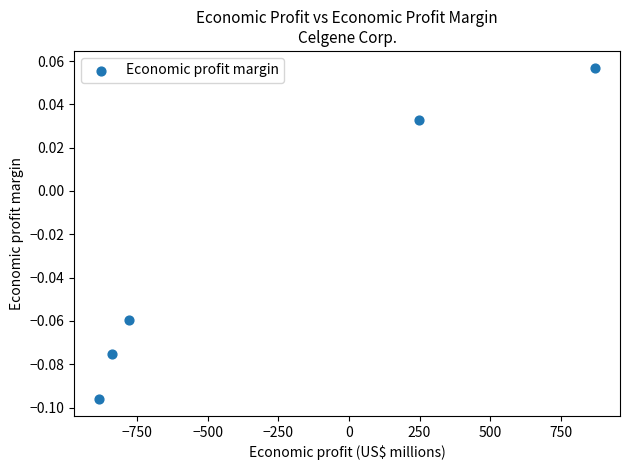

What is the average X value?

-276.2